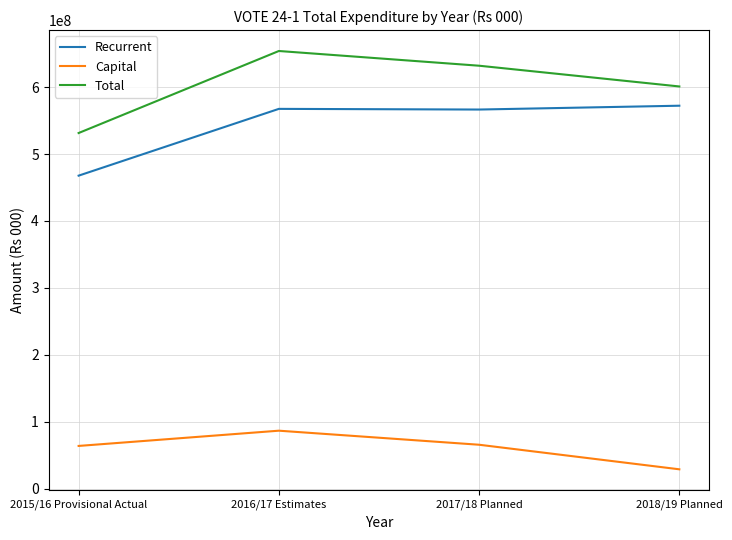

Which series changed the most between 2015/16 Provisional Actual and 2016/17 Estimates?

Total